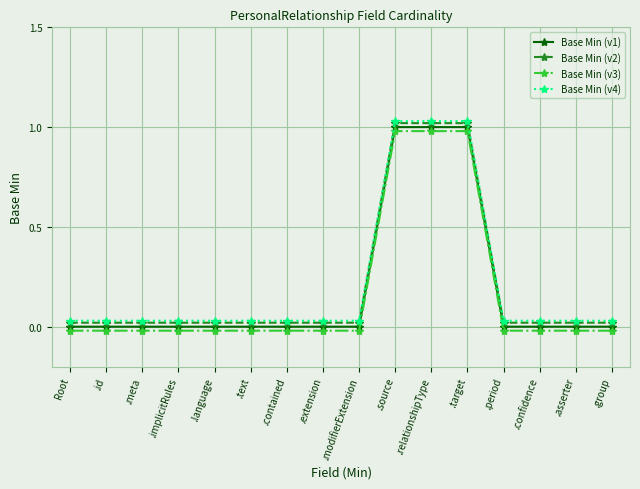

How many data points in Base Min (v3) are less than 0?

13